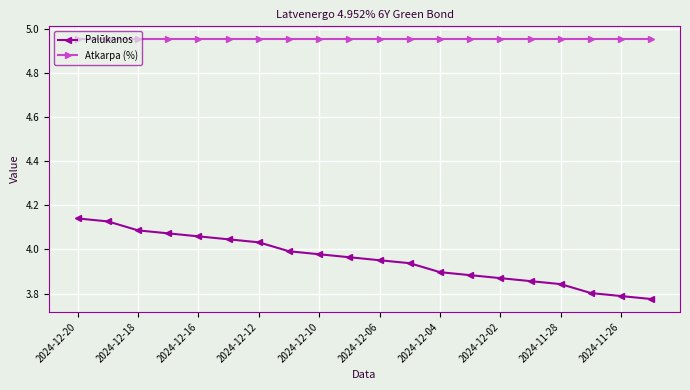

What is the difference between the maximum and second lowest values in the Palūkanos series?

0.4